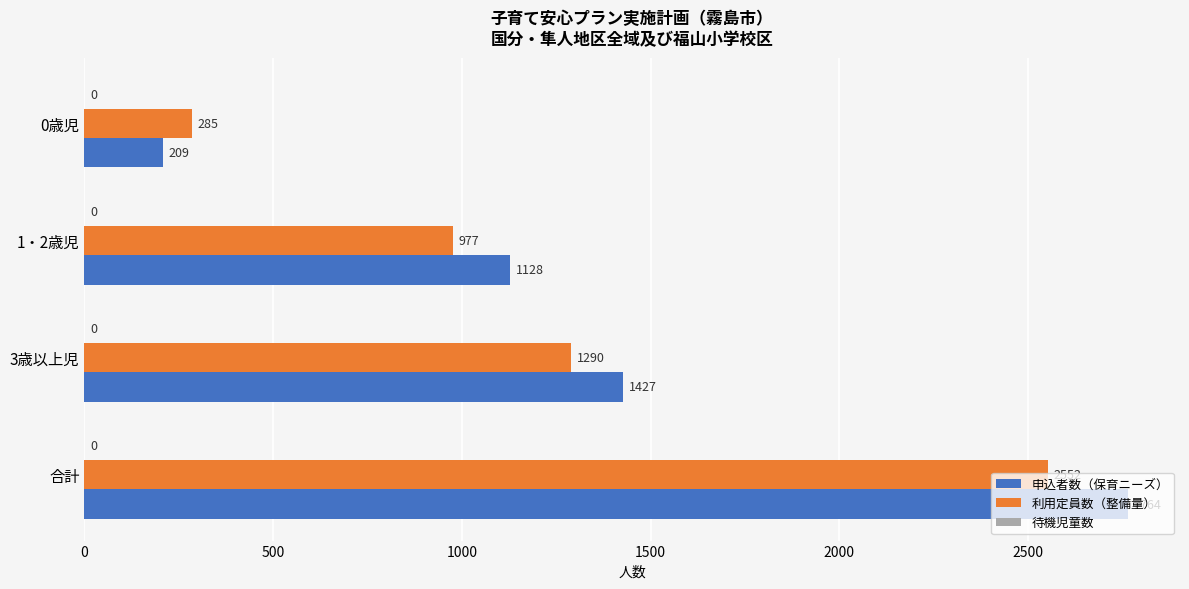

What is the minimum value for 利用定員数（整備量）?

285